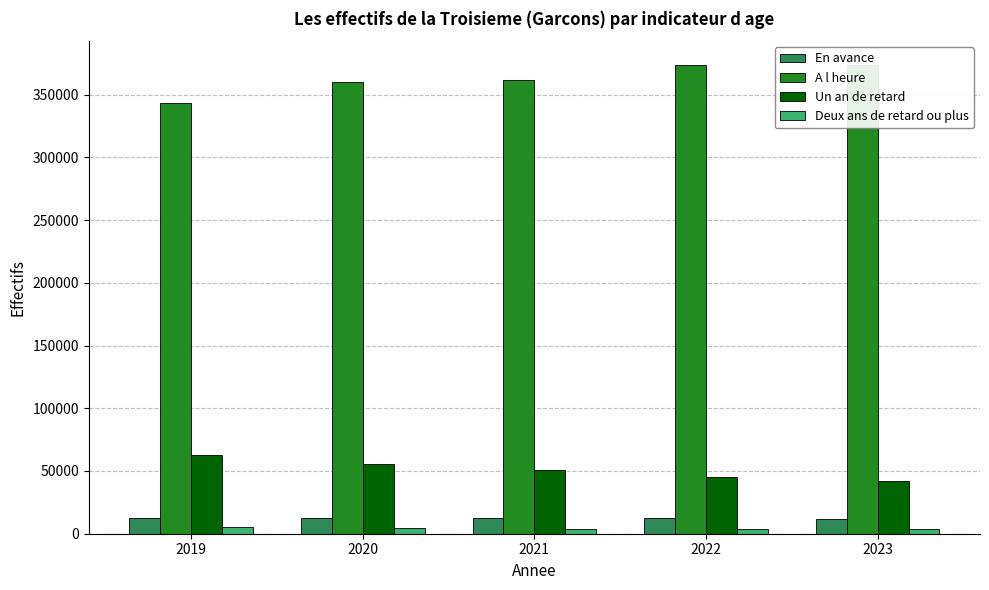

How many distinct data groups are displayed?

4